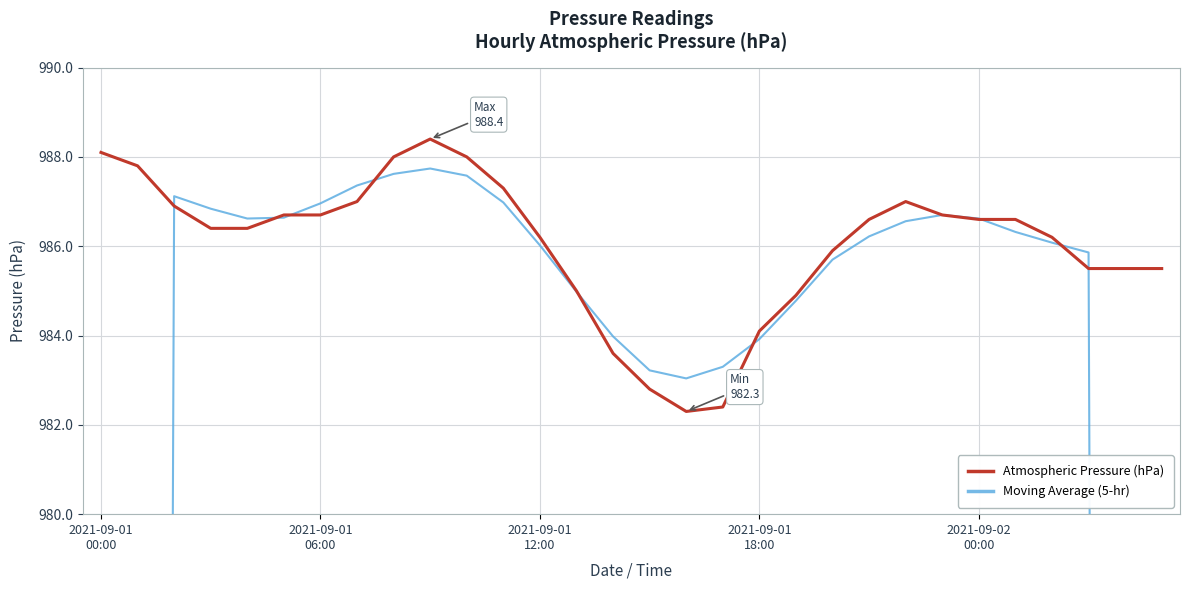

True or false: Atmospheric Pressure (hPa) has a value of 988.0 at 10.

True